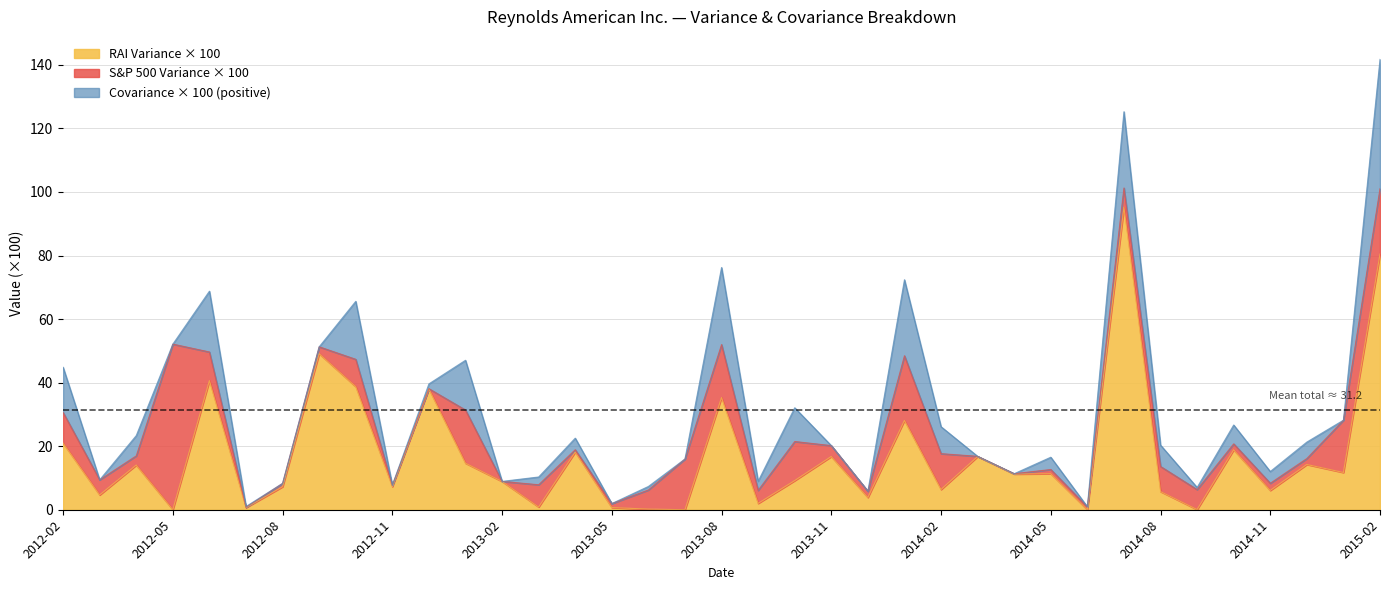

List the series in order of their overall mean, lowest first.

Covariance × 100, S&P 500 Variance × 100, RAI Variance × 100